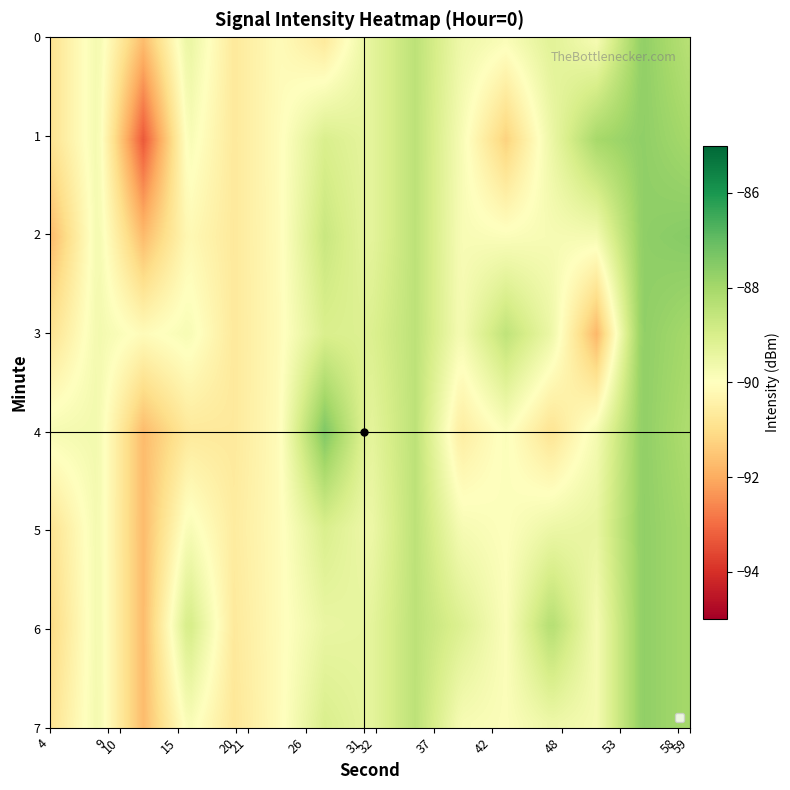

At which category is the sum across all series the highest?

59